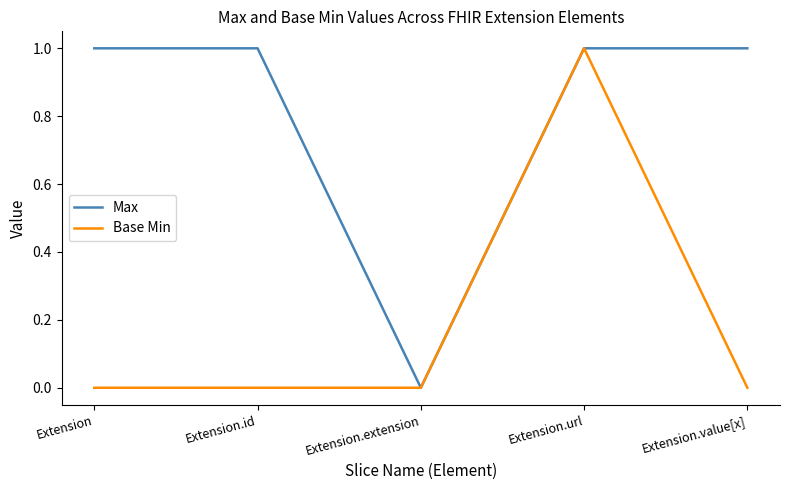

Which series changed the most between Extension and Extension.url?

Base Min